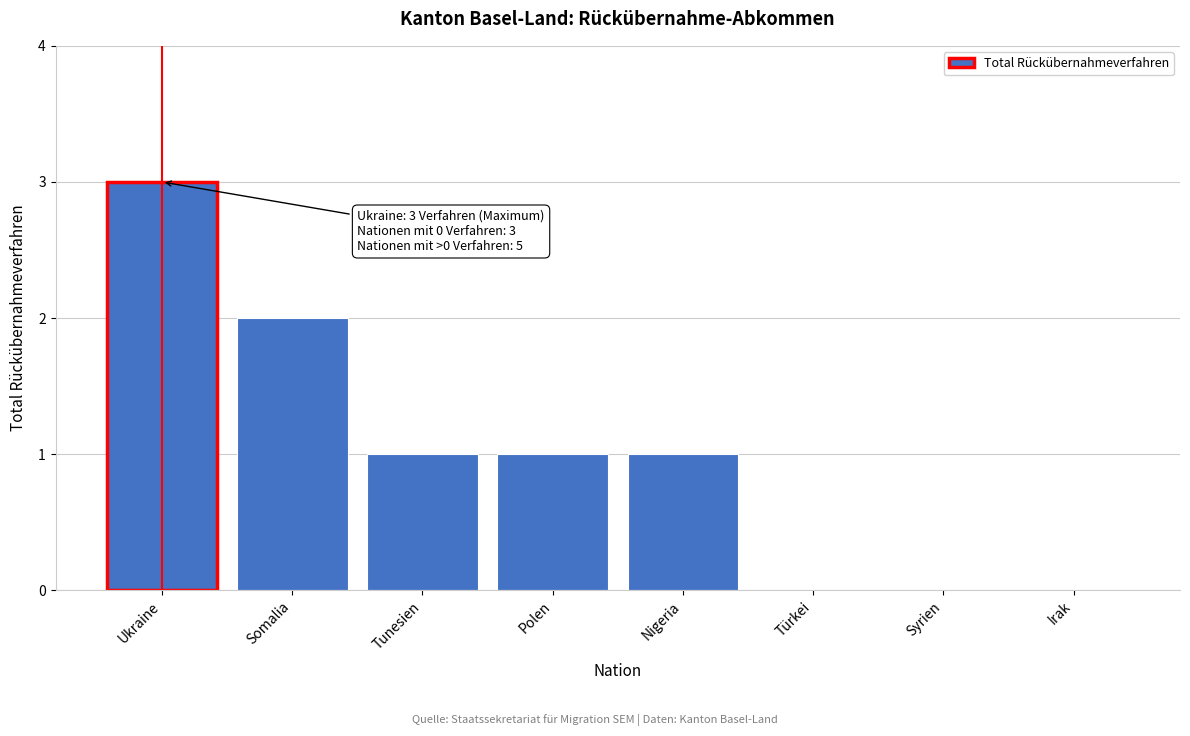

Reading left to right, what are all the values shown in this chart?

Ukraine=3	Somalia=2	Tunesien=1	Polen=1	Nigeria=1	Türkei=0	Syrien=0	Irak=0